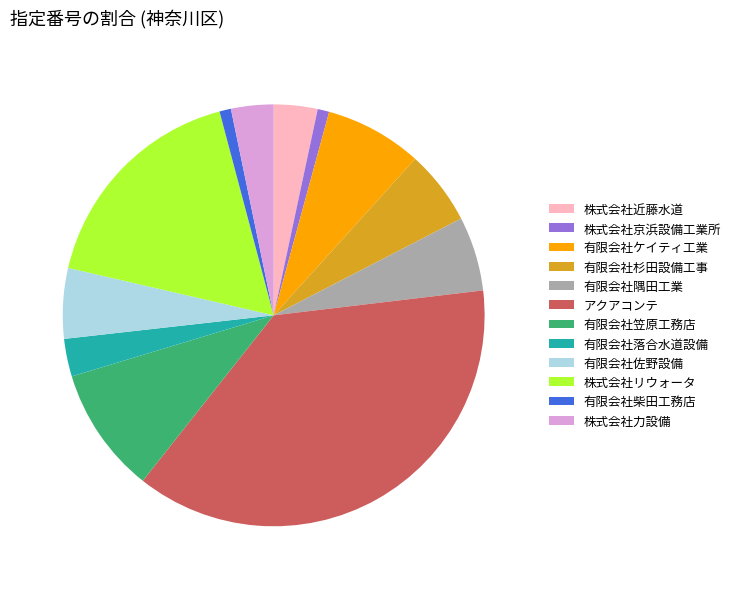

Does 有限会社隅田工業 represent more than half of the total?

No